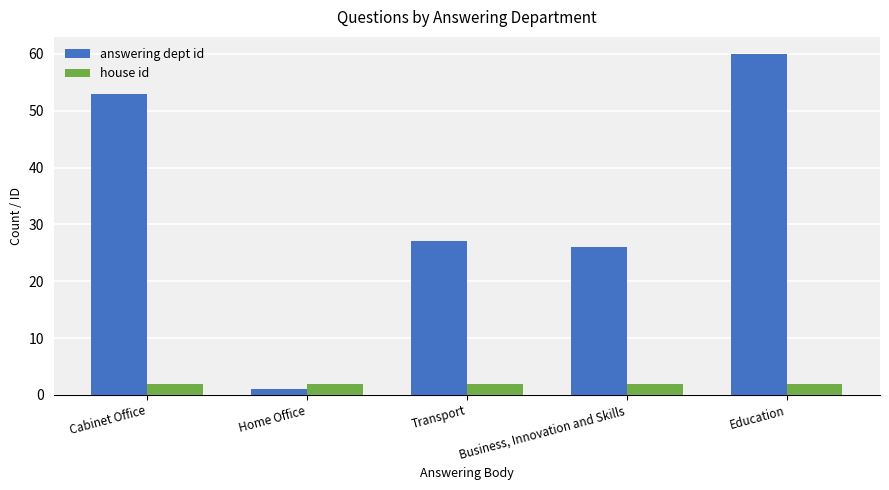

Between Home Office and Transport, which series saw the biggest shift?

answering dept id